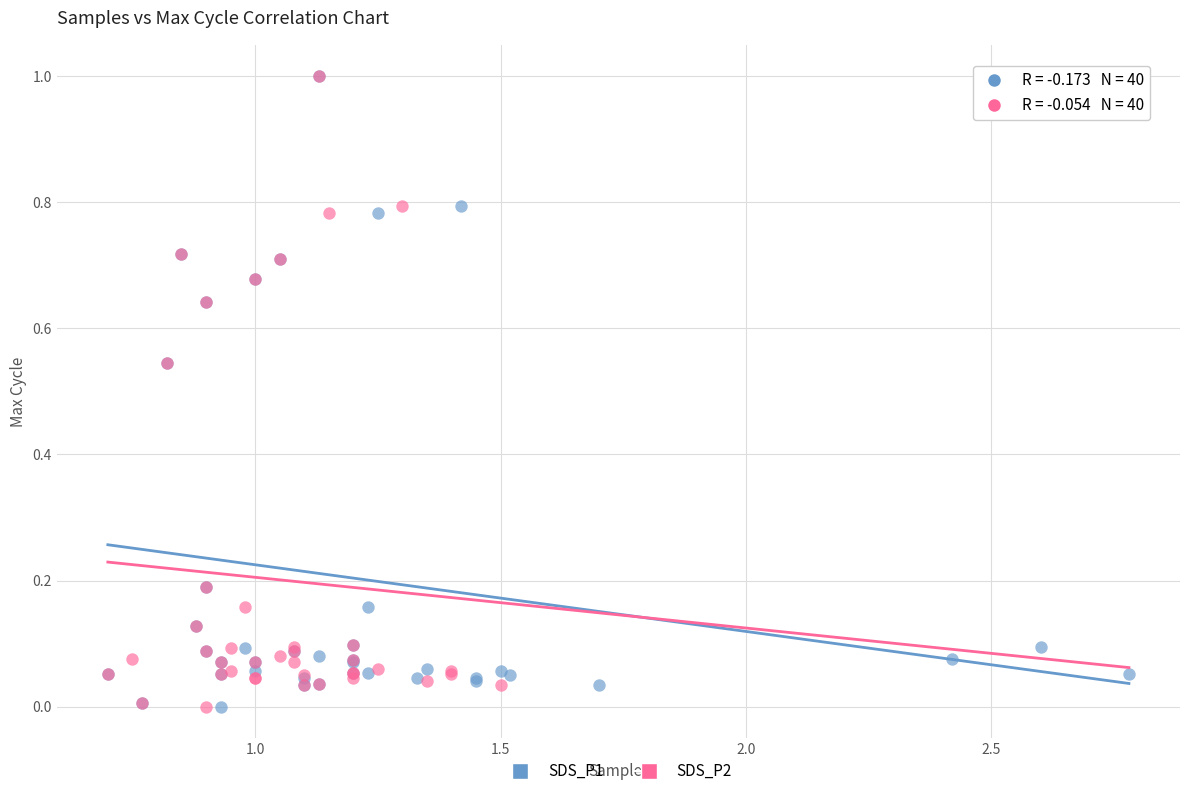

What are all the series names shown in the legend?

SDS_P1, SDS_P2